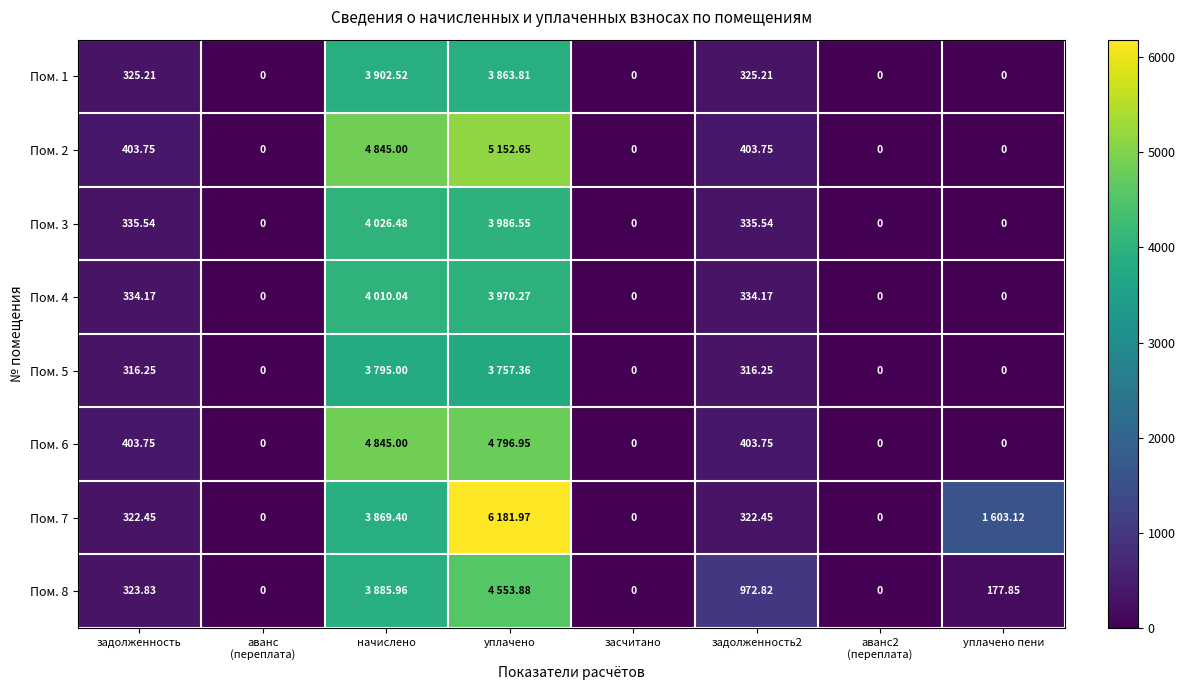

What is the difference between the second highest and minimum values in the Пом. 5 series?

3757.4